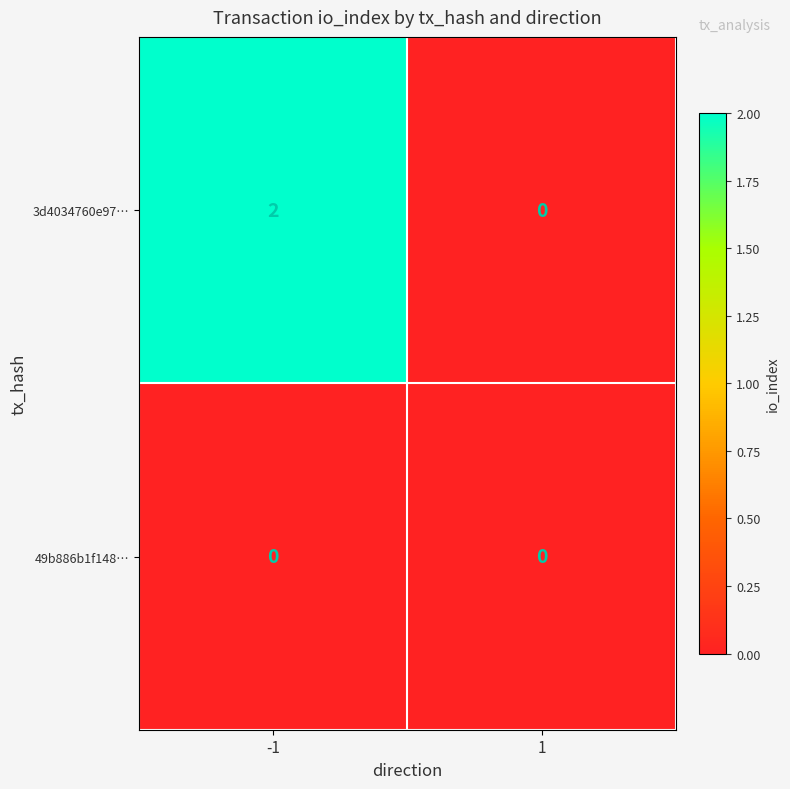

The value of 3d4034760e97… at 1 is 0. True or false?

True